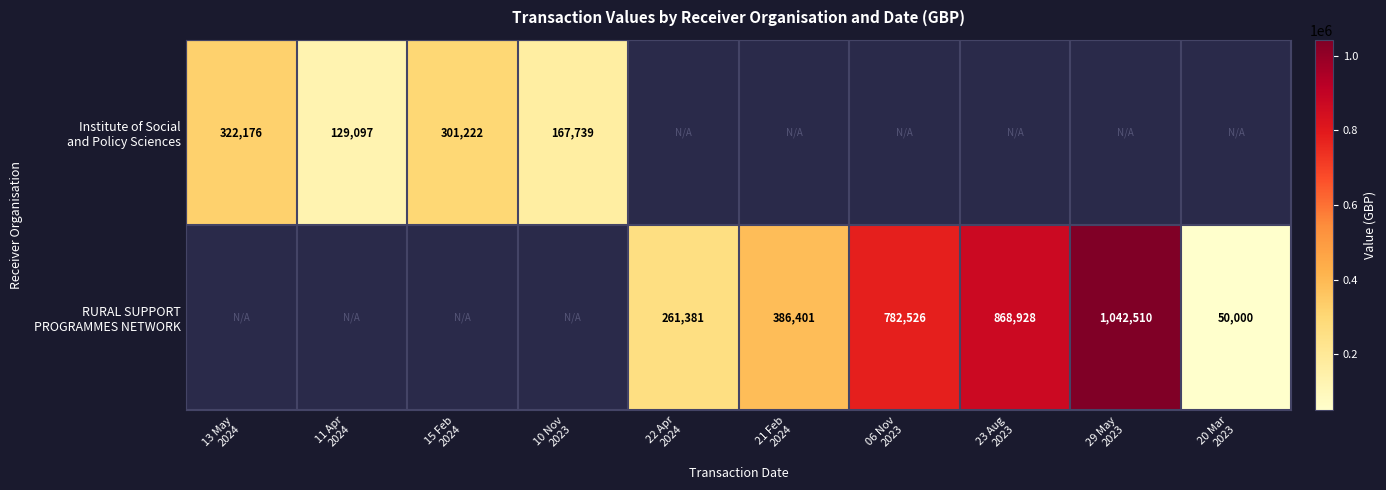

True or false: RURAL SUPPORT PROGRAMMES NETWORK has a value of 516711 at 11 Apr 2024.

False